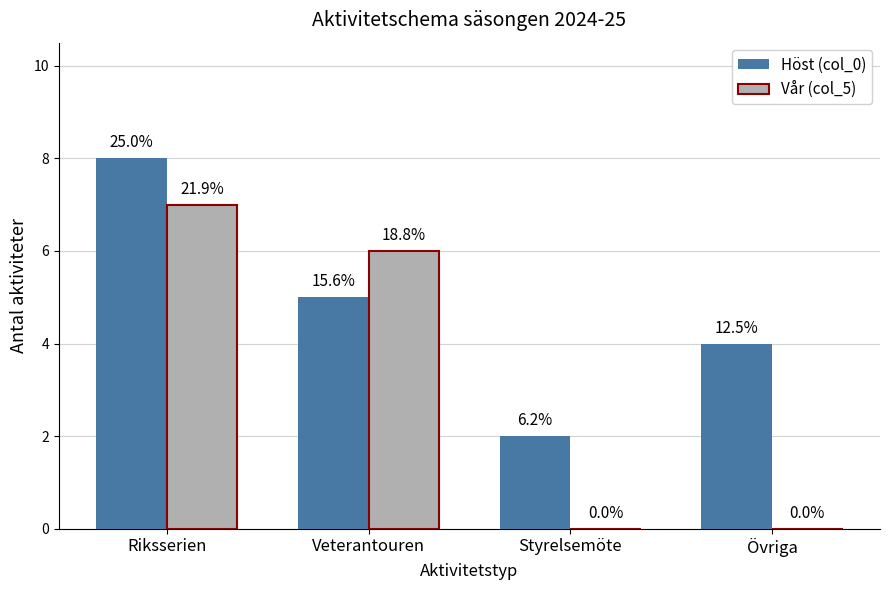

Are the bars grouped side by side (vs. stacked)?

Yes